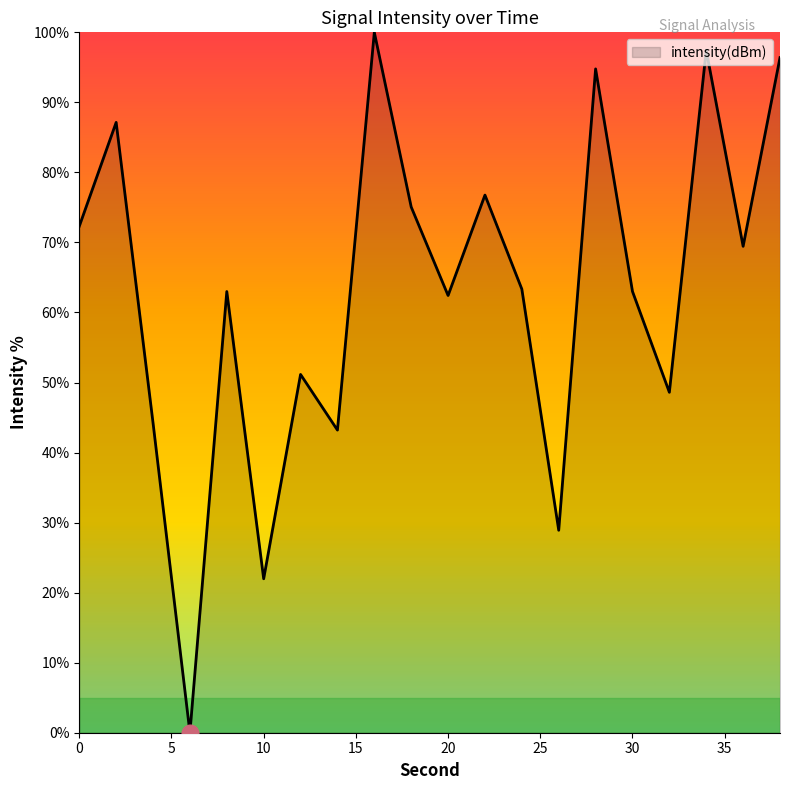

What is the difference between the maximum and minimum values?

100.0